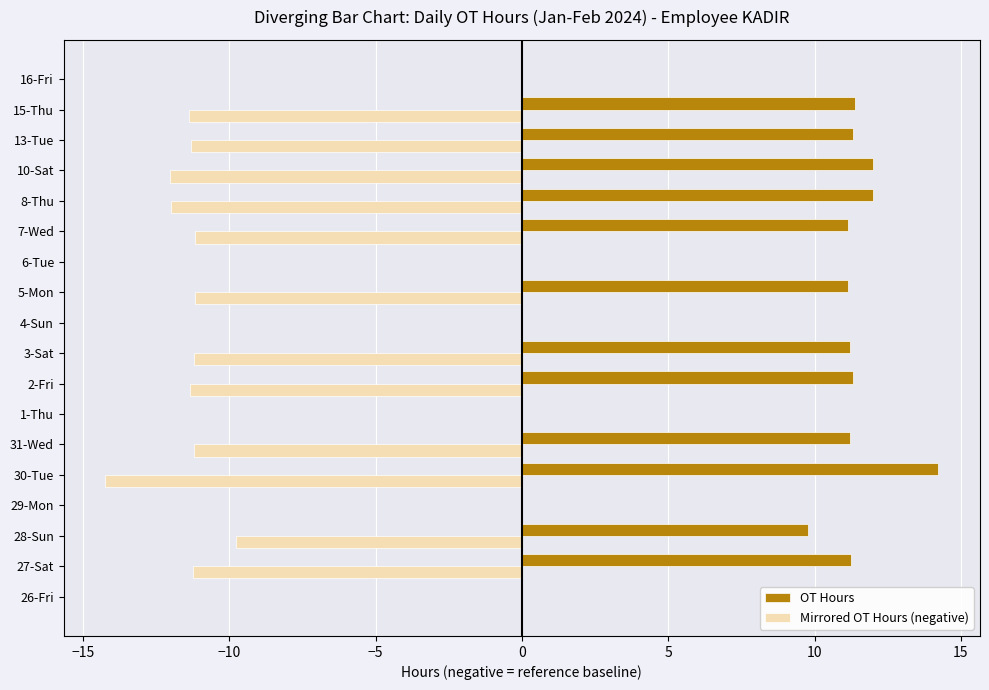

The OT Hours series shows 5.8 at 5-Mon. True or false?

False